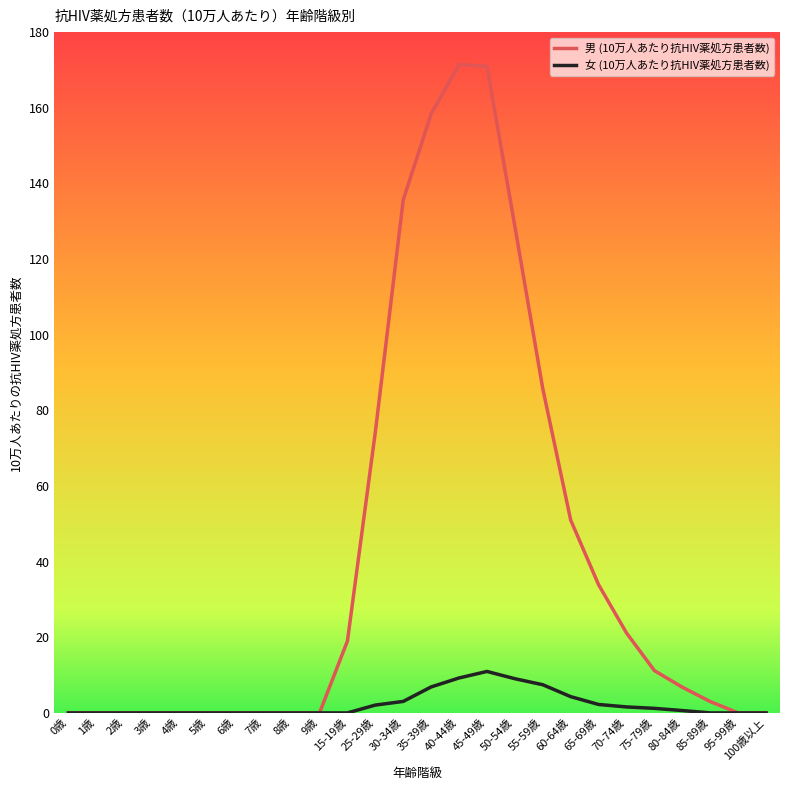

True or false: 女 (10万人あたり抗HIV薬処方患者数) has a value of 4.3 at 60-64歳.

True